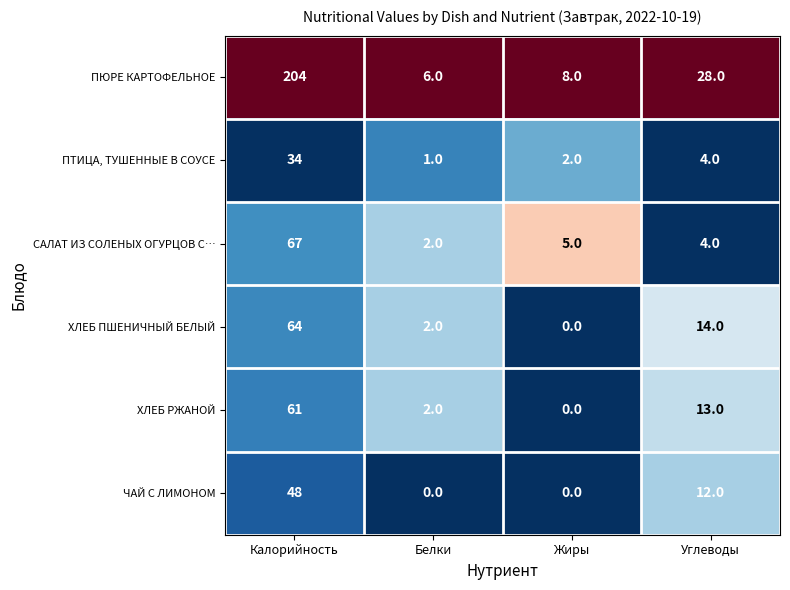

What is the total value across all series at Калорийность?

478